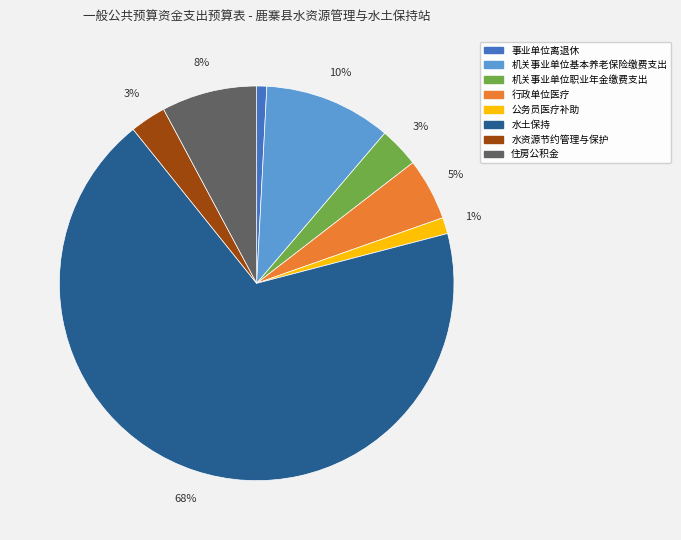

Is the sum of 公务员医疗补助 and 事业单位离退休 greater than half?

No